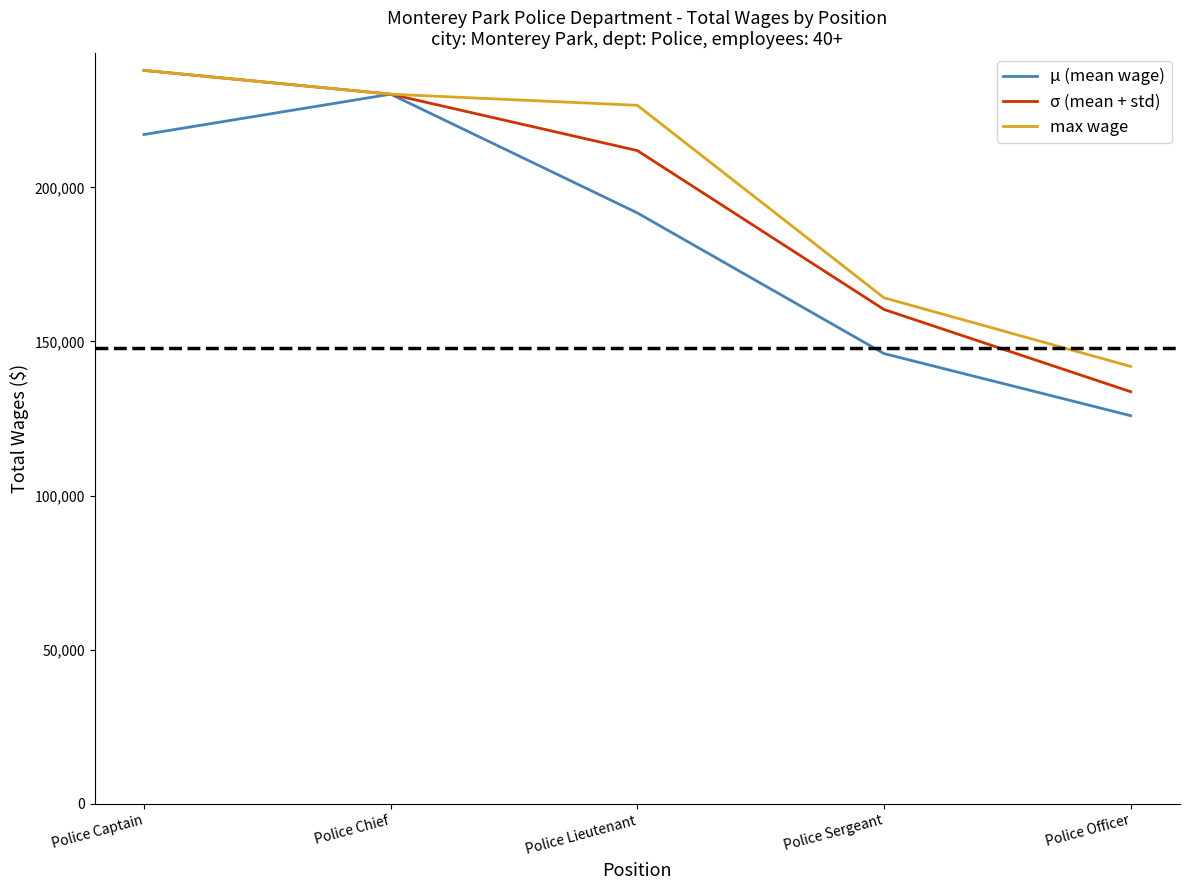

Is this an area chart (filled region under the line)?

No